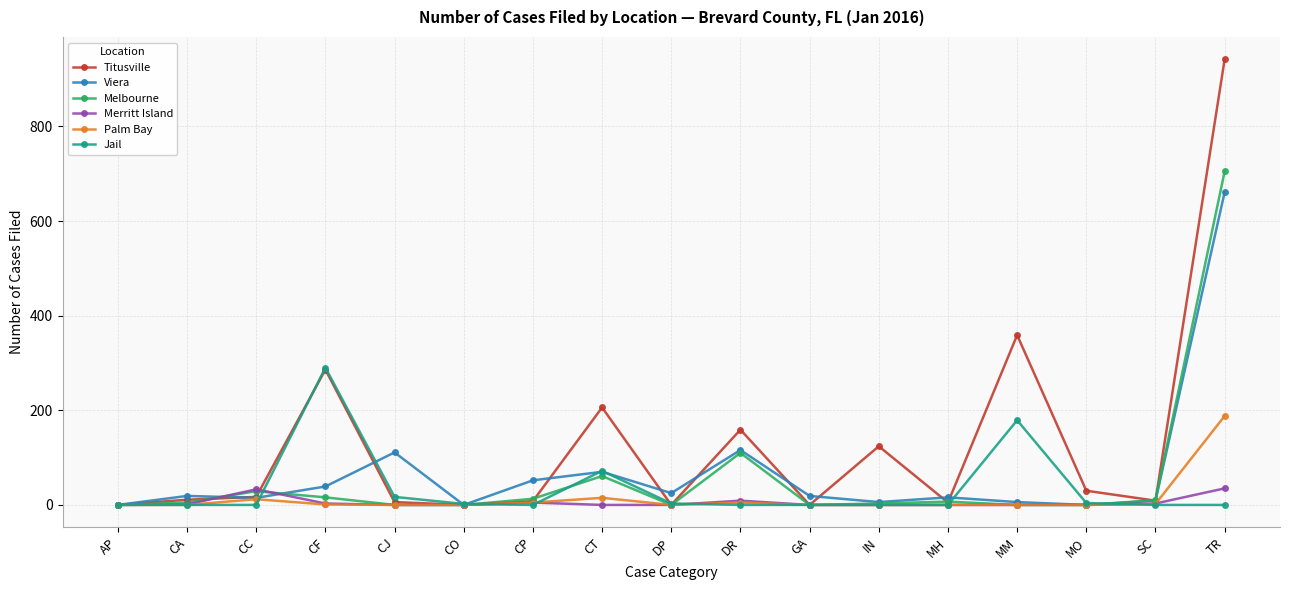

How many lines are shown in the chart?

6